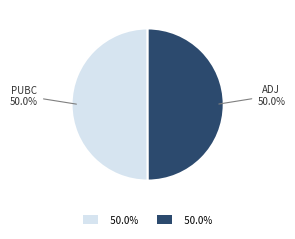

Count the number of slices in the pie.

2